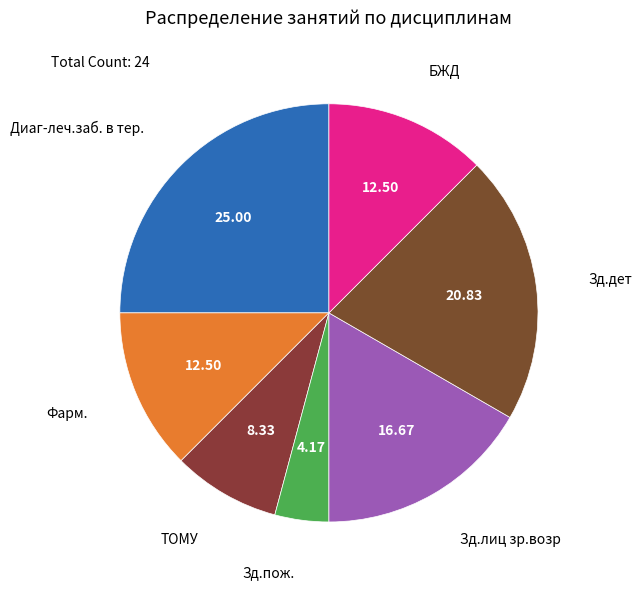

What is the smallest slice in the pie chart?

Зд.пож.